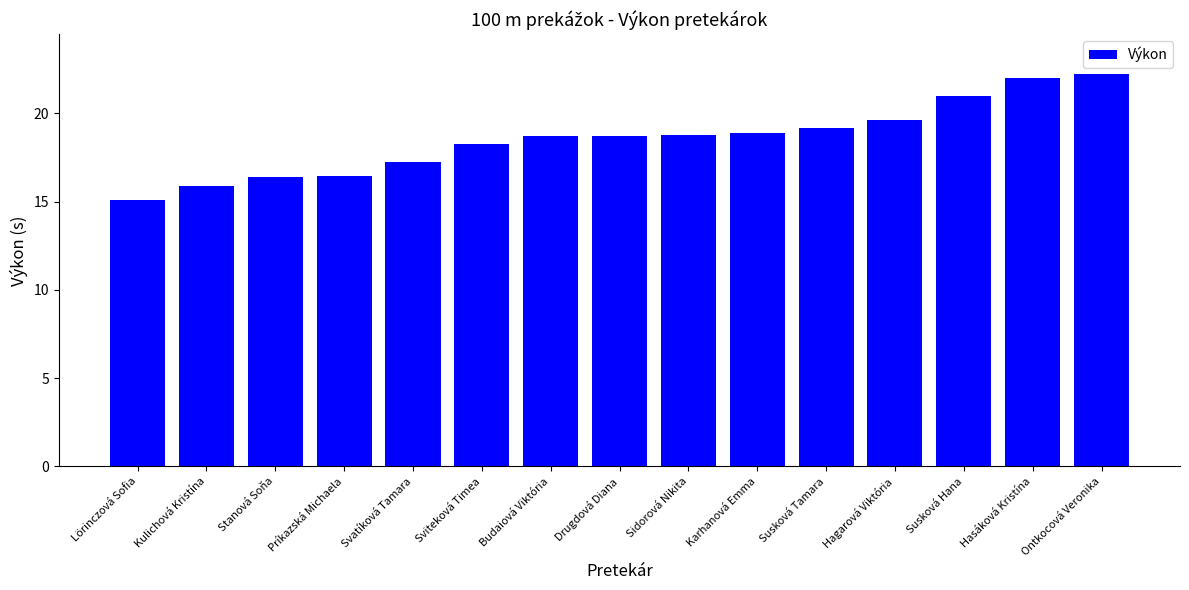

What is the average value?

18.6